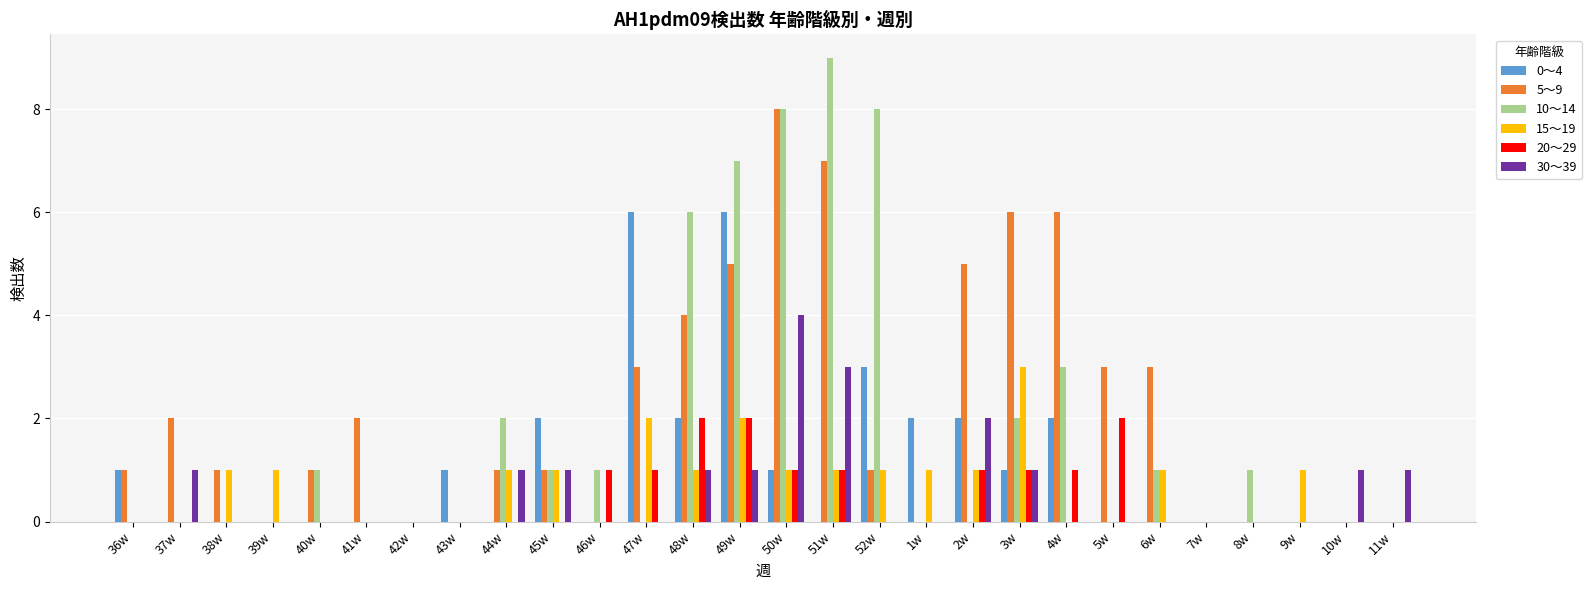

What is the maximum value shown in the chart?

9